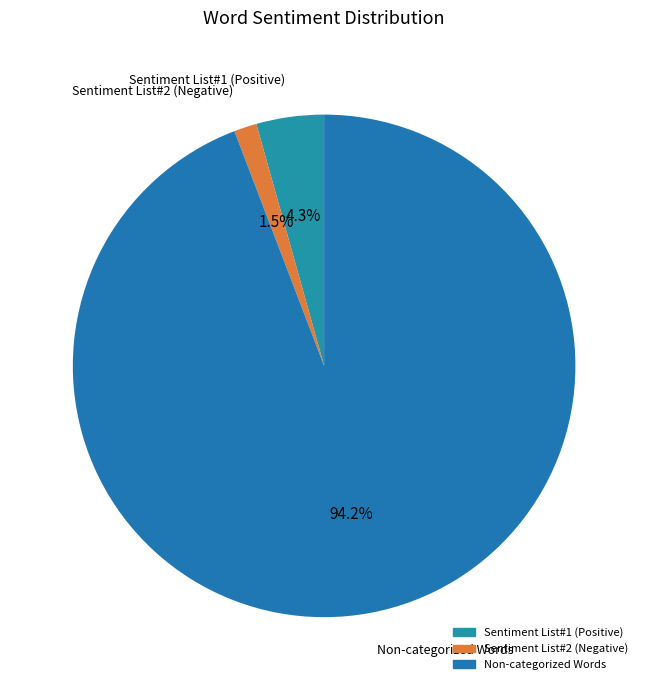

How many slices are in this pie chart?

3